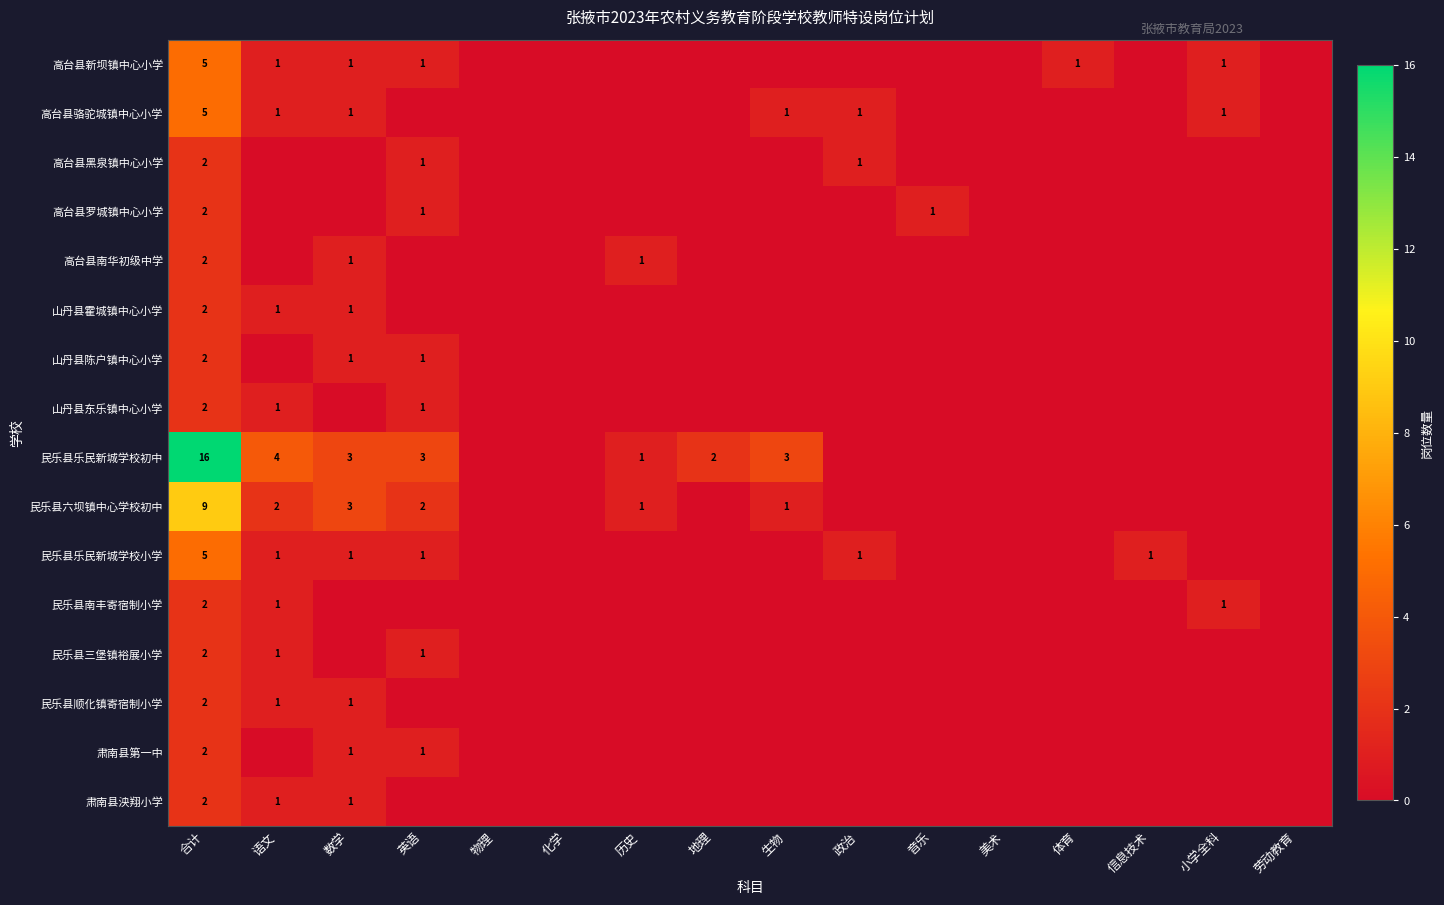

The 肃南县第一中 series shows 2 at 英语. True or false?

False